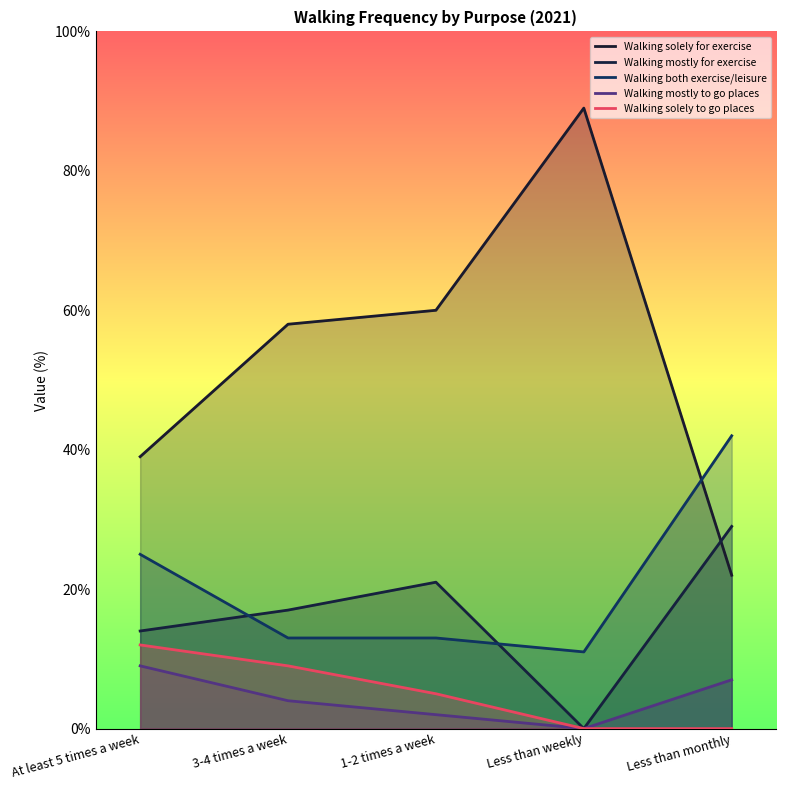

Reading left to right, extract all data points from this chart.

Walking solely for exercise: 39	58	60	89	22
Walking mostly for exercise: 14	17	21	0	29
Walking both exercise/leisure: 25	13	13	11	42
Walking mostly to go places: 9	4	2	0	7
Walking solely to go places: 12	9	5	0	0